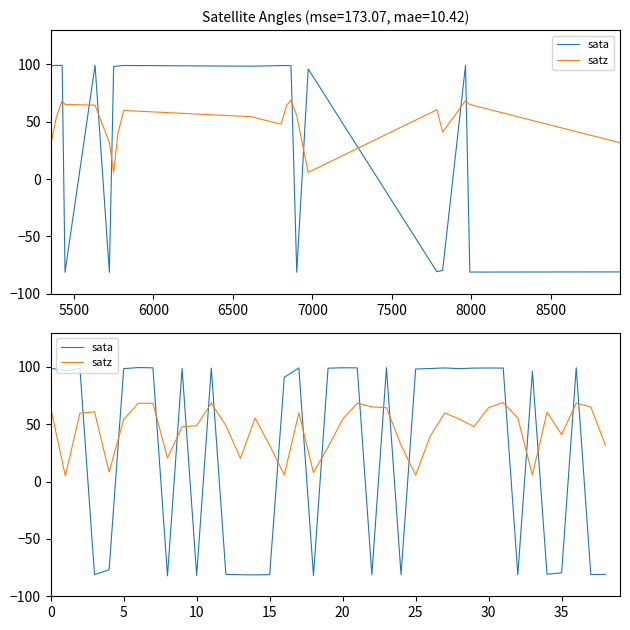

At which category is the sum across all series the highest?

31